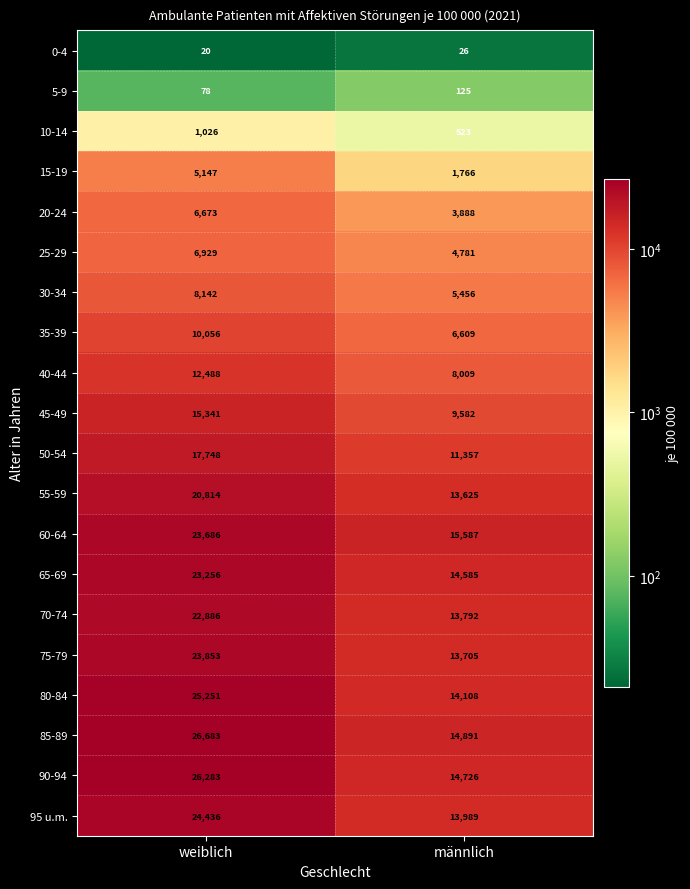

Rank the series at männlich from lowest to highest value.

0-4, 5-9, 10-14, 15-19, 20-24, 25-29, 30-34, 35-39, 40-44, 45-49, 50-54, 55-59, 75-79, 70-74, 95 u.m., 80-84, 65-69, 90-94, 85-89, 60-64